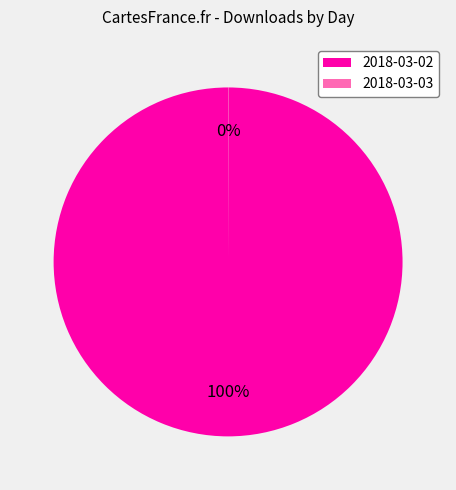

To the nearest percent, what is the average slice percentage?

50%